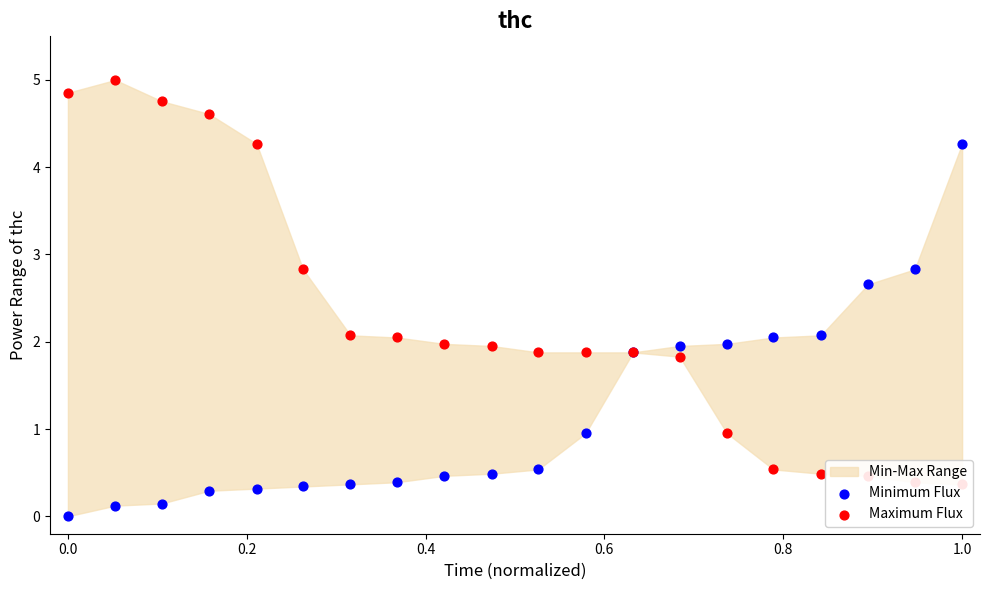

Which series has the widest spread of Y values?

Maximum Flux